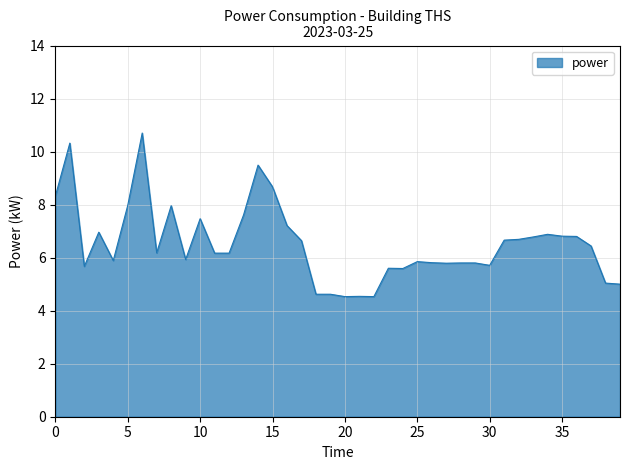

What is the minimum value shown in the chart?

4.5